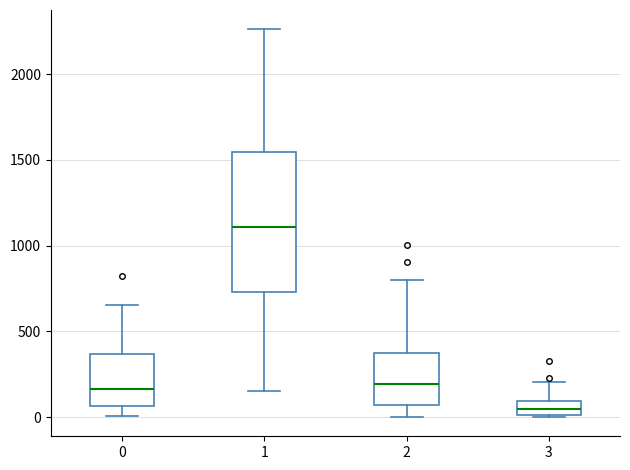

Which box has the lowest median line?

3